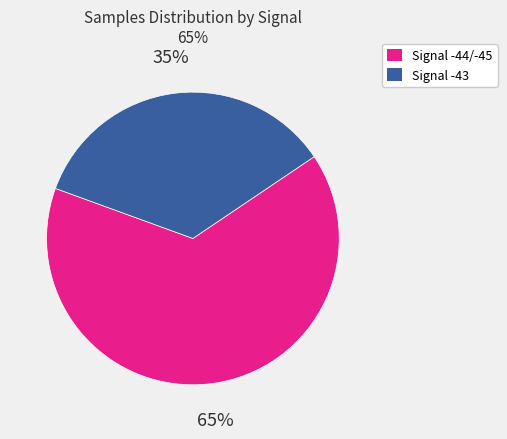

Is there any slice that represents more than half of the pie?

Yes